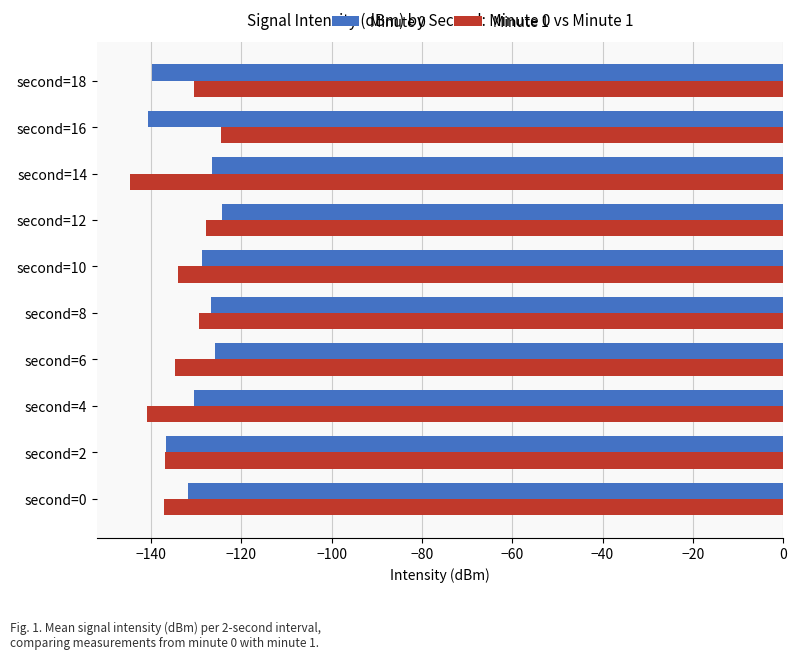

What is the lowest value of the Minute 0 series?

-140.6